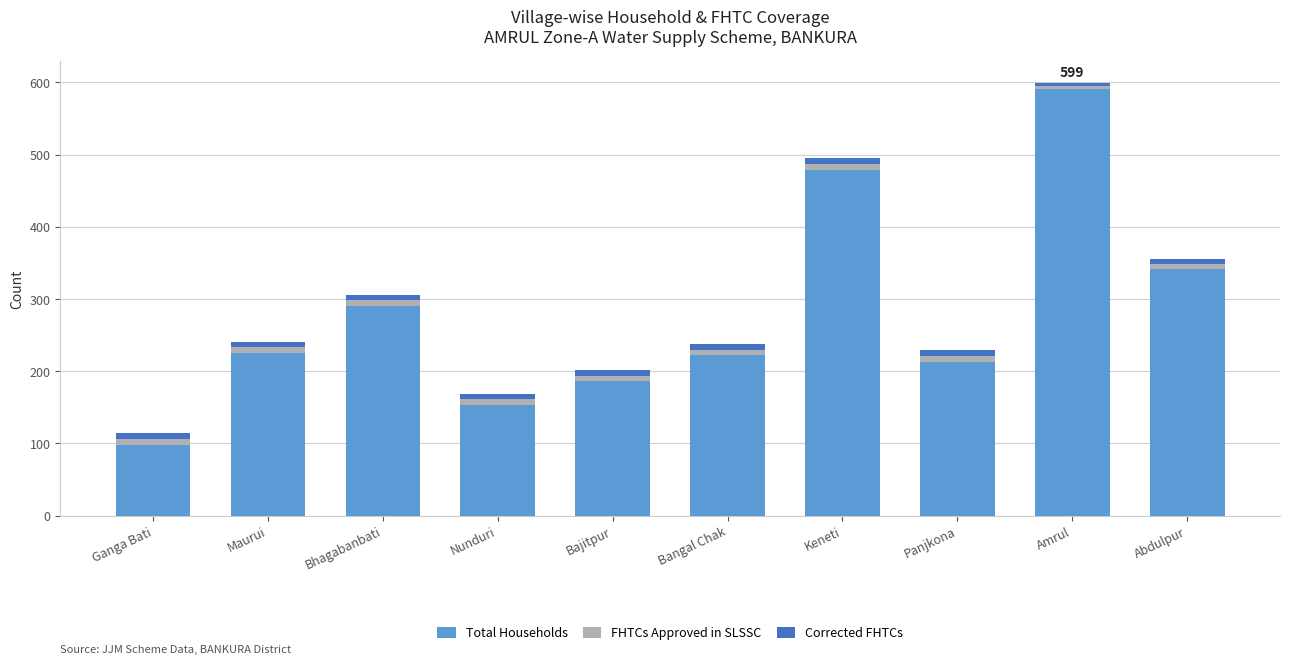

The value of Total Households at Bangal Chak is 125. True or false?

False